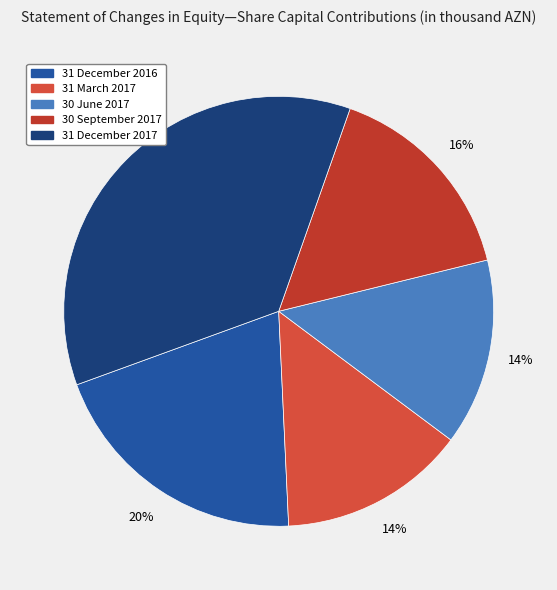

To the nearest percent, what is the difference between the 31 March 2017 and 31 December 2016 slice percentages?

6%